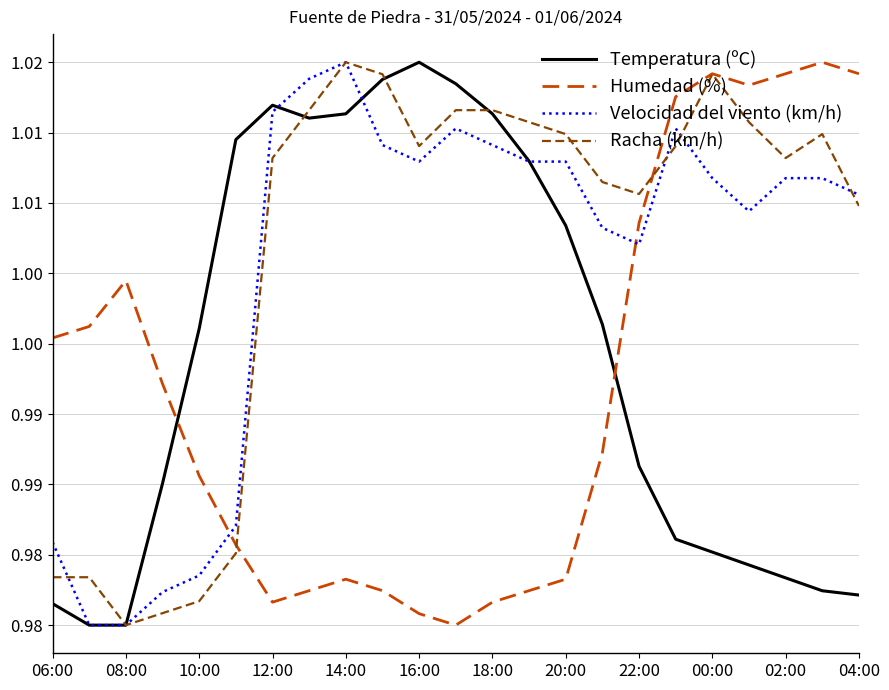

At which label is Velocidad del viento (km/h) closest to 1?

22:00